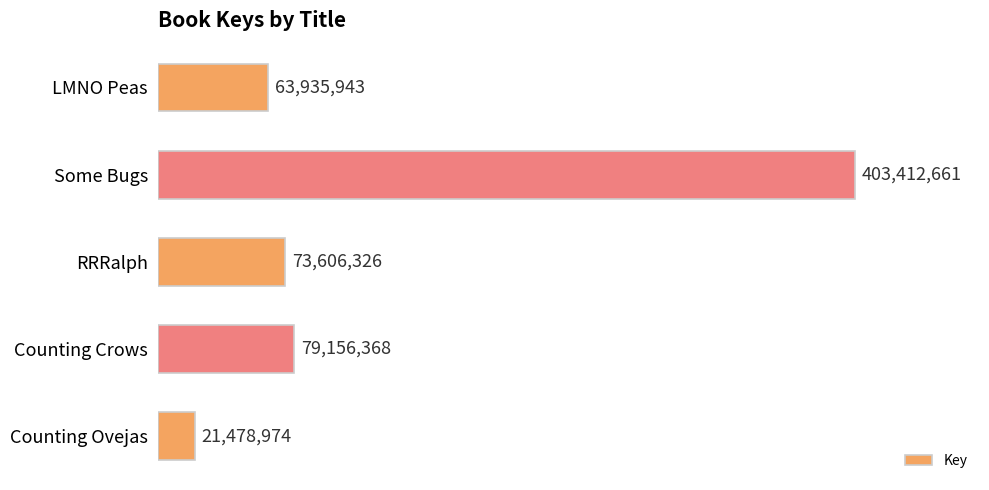

What is the difference between the maximum and minimum values?

381933687